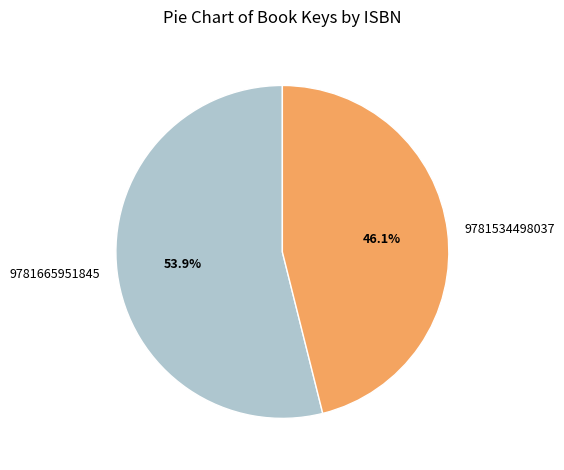

How many slices are in this pie chart?

2